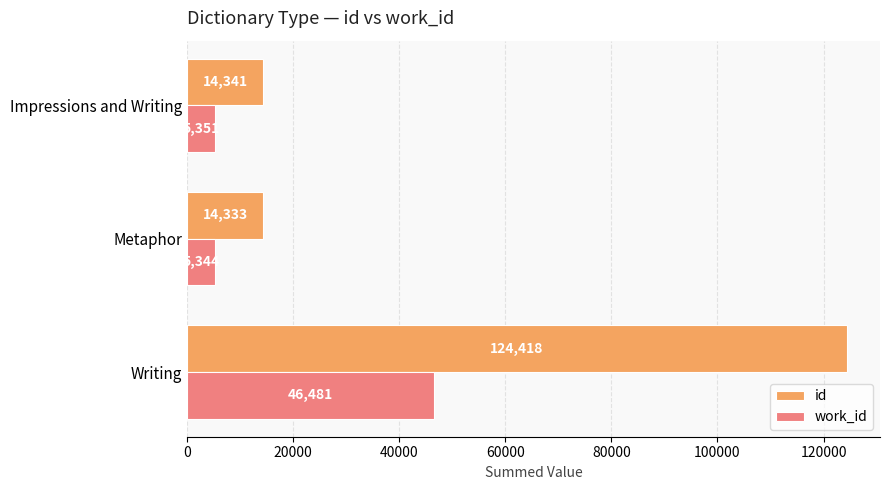

List the series in order of their peak value, highest first.

id, work_id